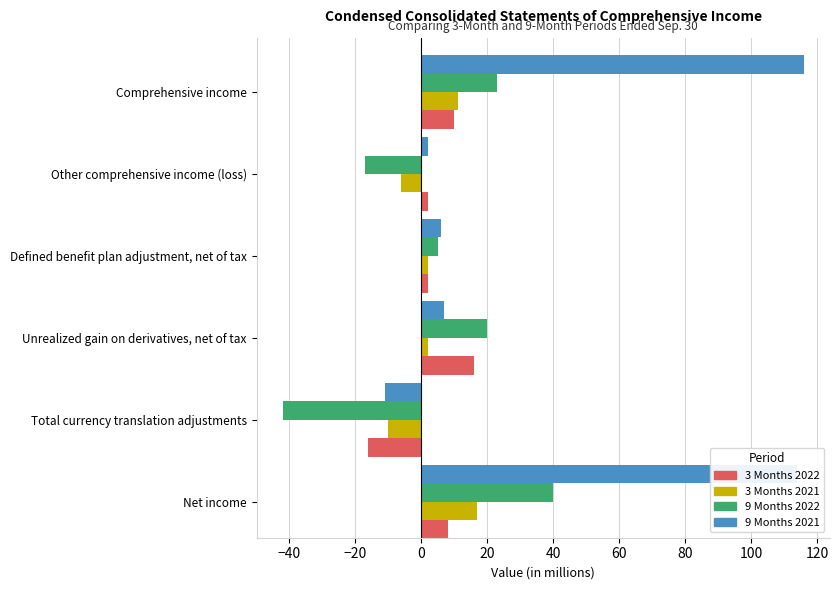

Is the value of 3 Months 2021 at Total currency translation adjustments greater than the value of 3 Months 2022 at Defined benefit plan adjustment, net of tax?

No